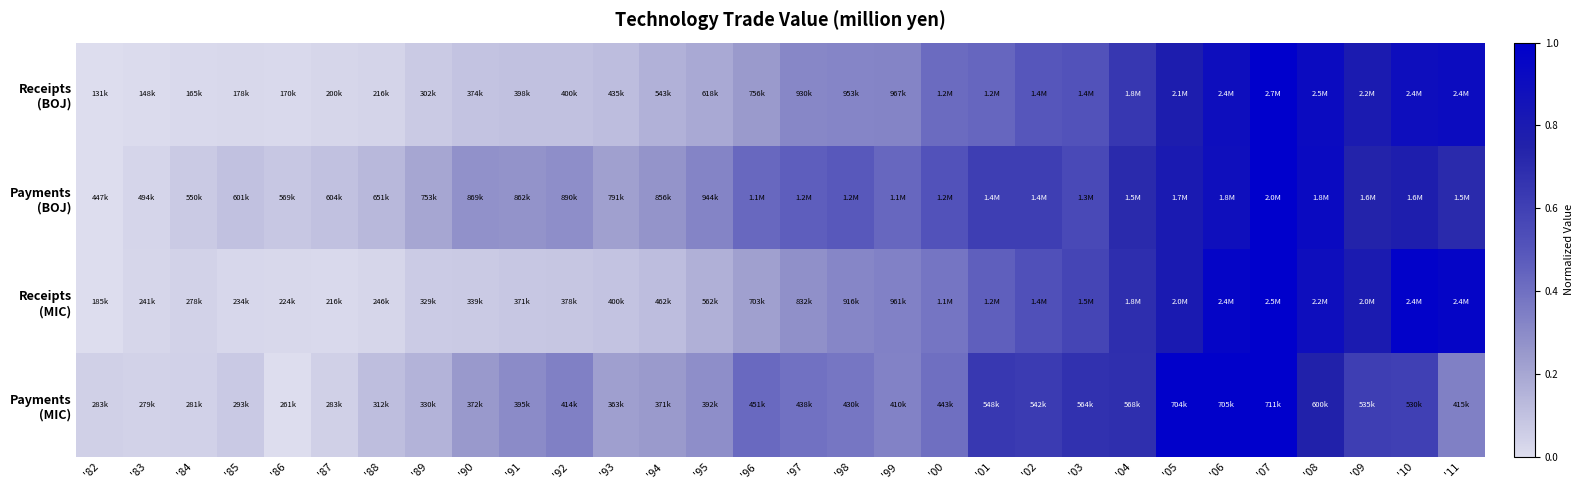

At which category is the sum across all series the highest?

'07